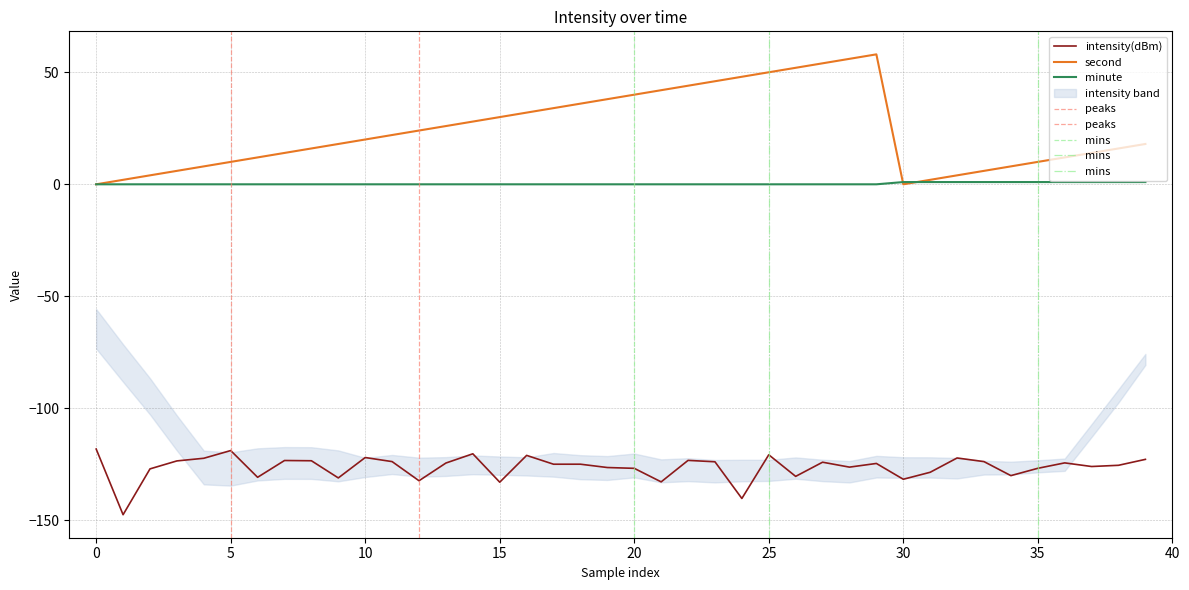

What is the smallest value displayed?

-147.5